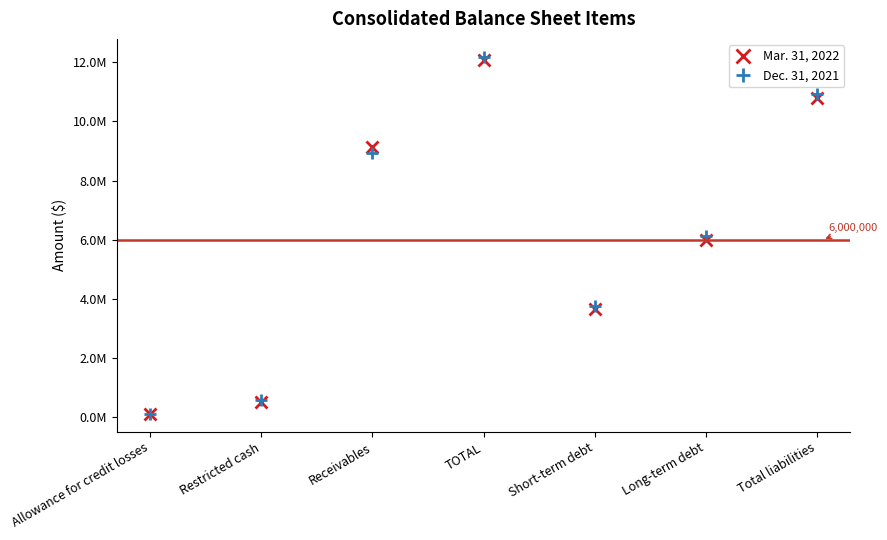

List the series in order of their overall mean, lowest first.

Mar. 31, 2022, Dec. 31, 2021